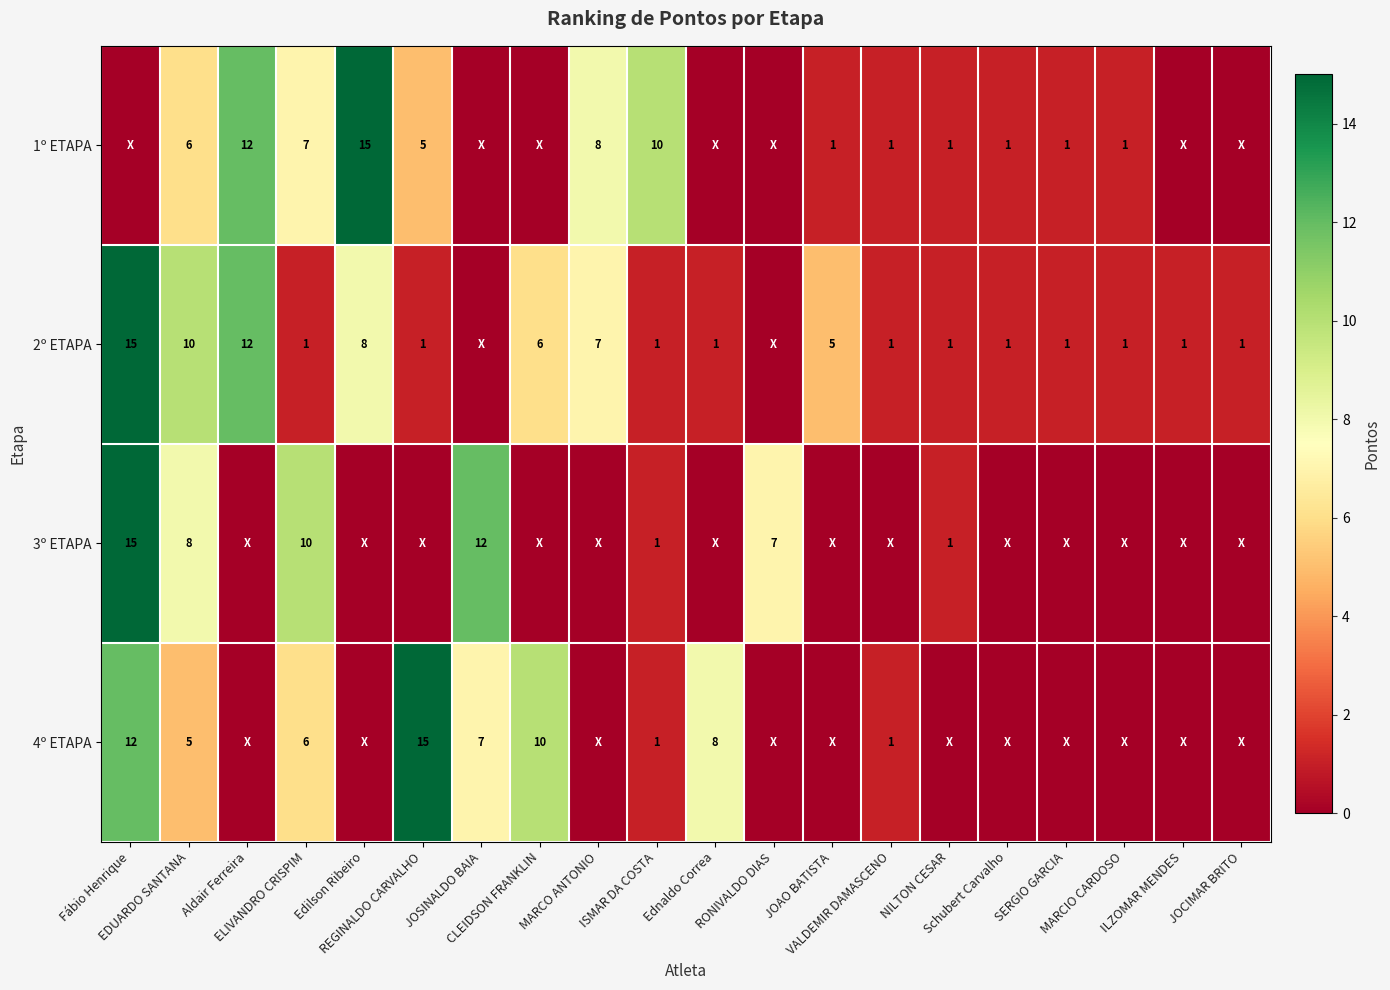

Which category has the lowest value across all series?

Fábio Henrique